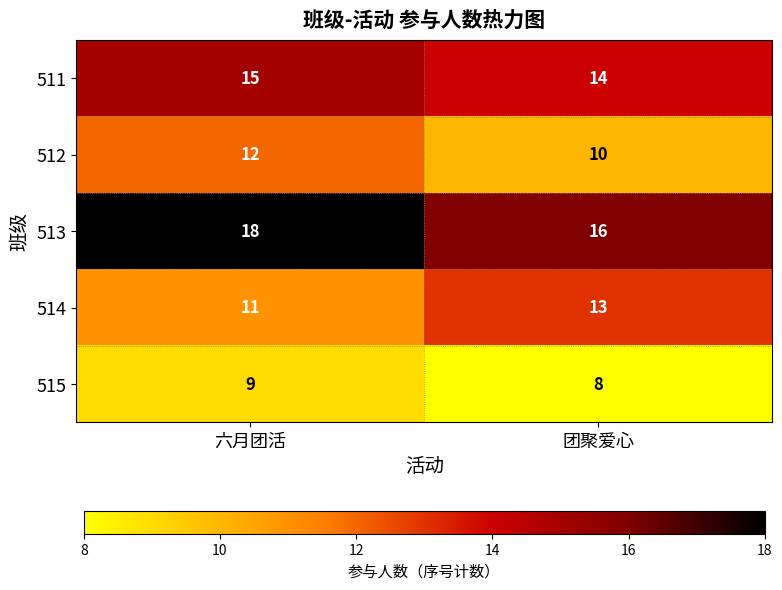

Rank the series by their maximum value, from lowest to highest.

515, 512, 514, 511, 513